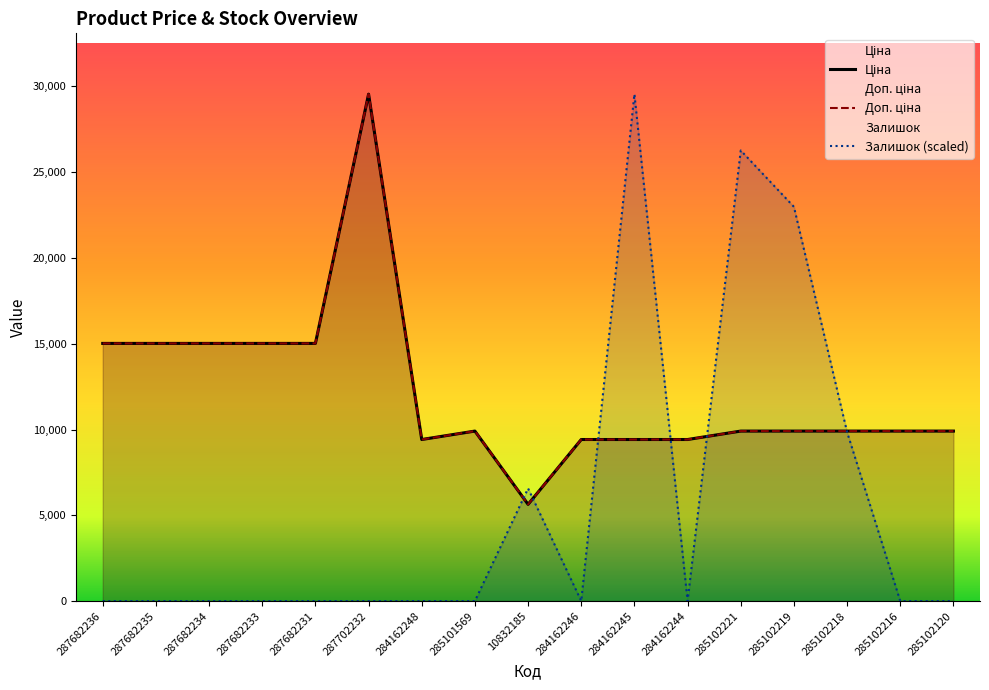

What is the sum of all Залишок (scaled) values?

95213.3